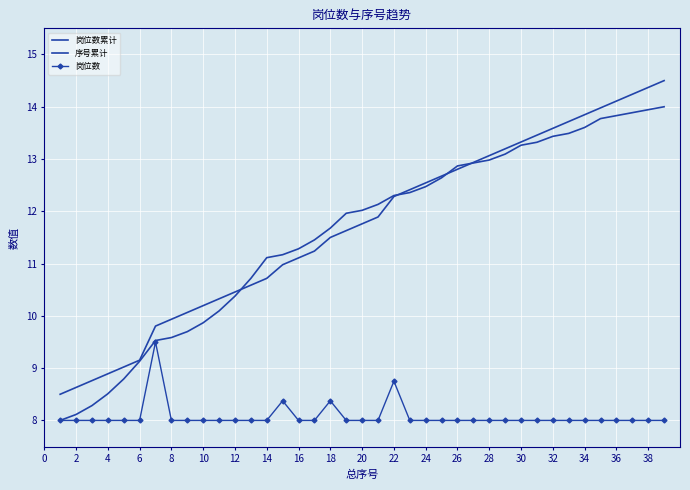

What is the difference between the maximum and second lowest values in the 岗位数 series?

1.5